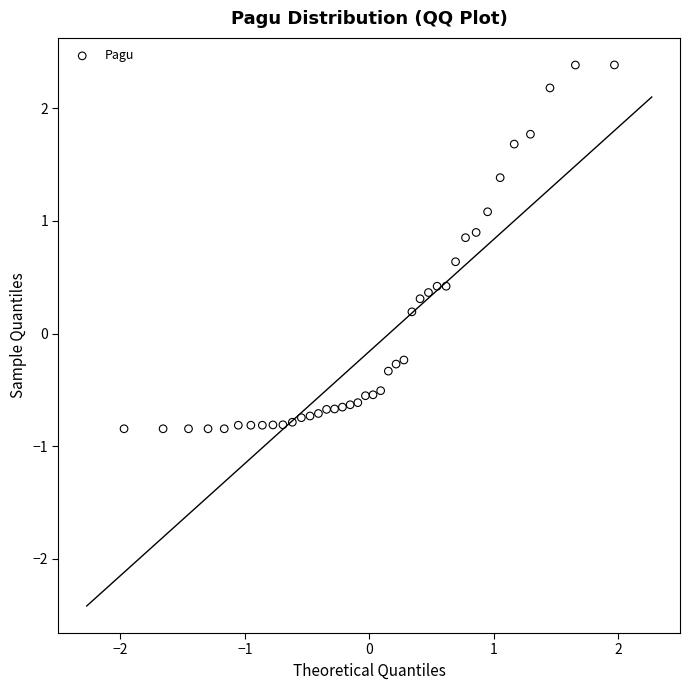

What is the range of X values (max minus min)?

3.9